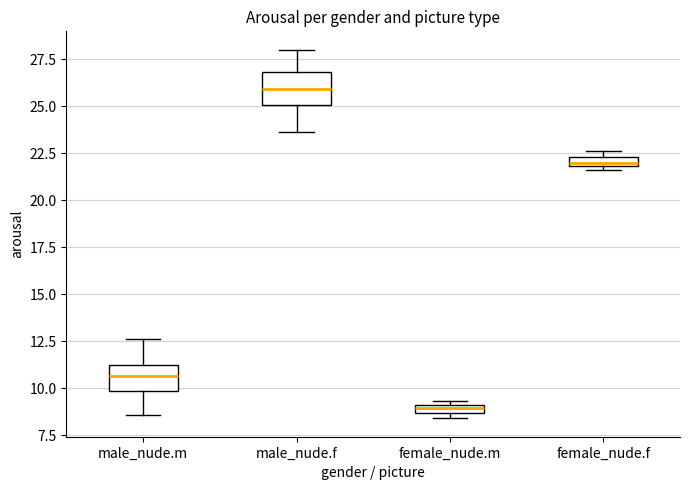

Which box has the highest median line?

male_nude.f